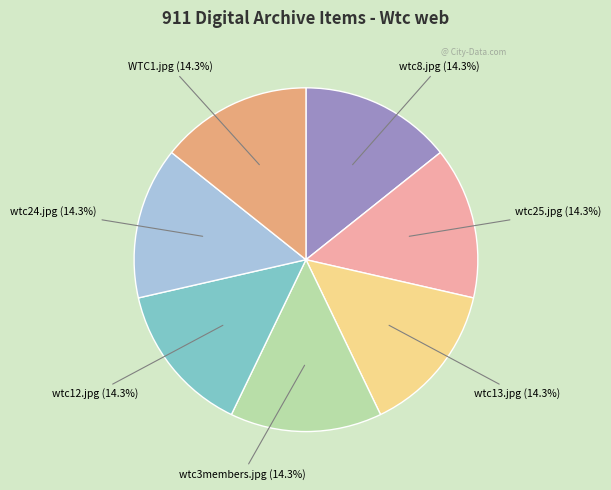

Is there any slice that represents more than half of the pie?

No